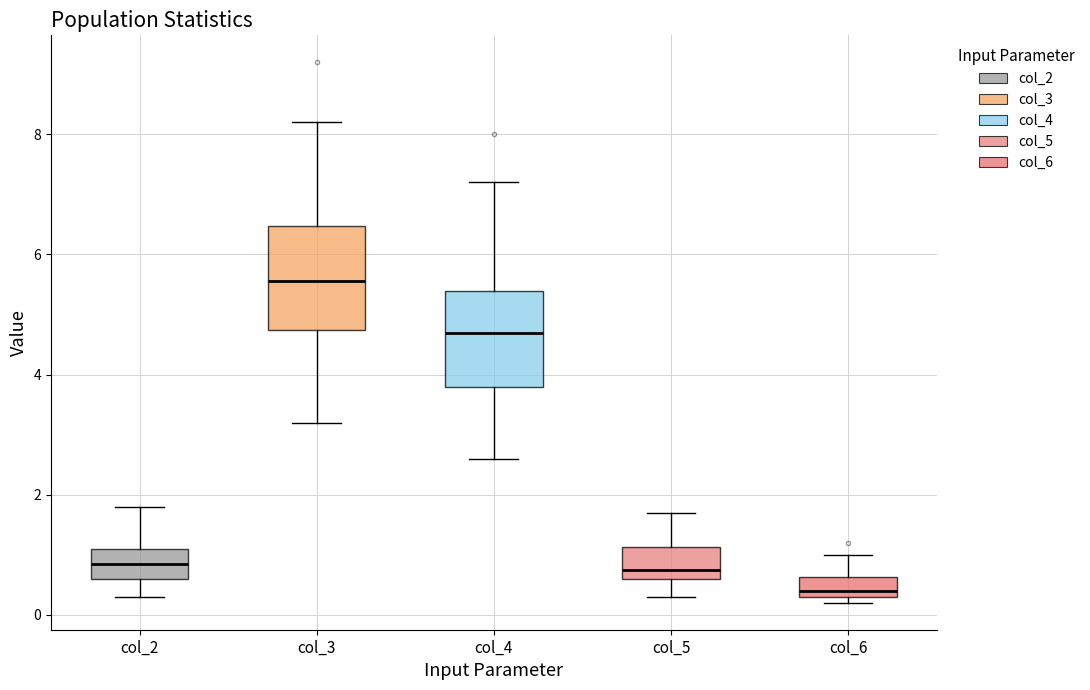

Where does the upper whisker of the box for col_2 end on the y-axis? The values are not printed on the chart, so give them approximately, as read against the axis.

1.8